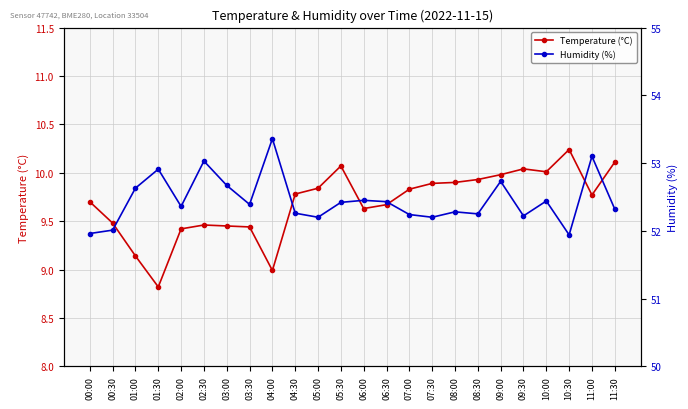

Which has a higher value, 05:30 or 09:00?

05:30